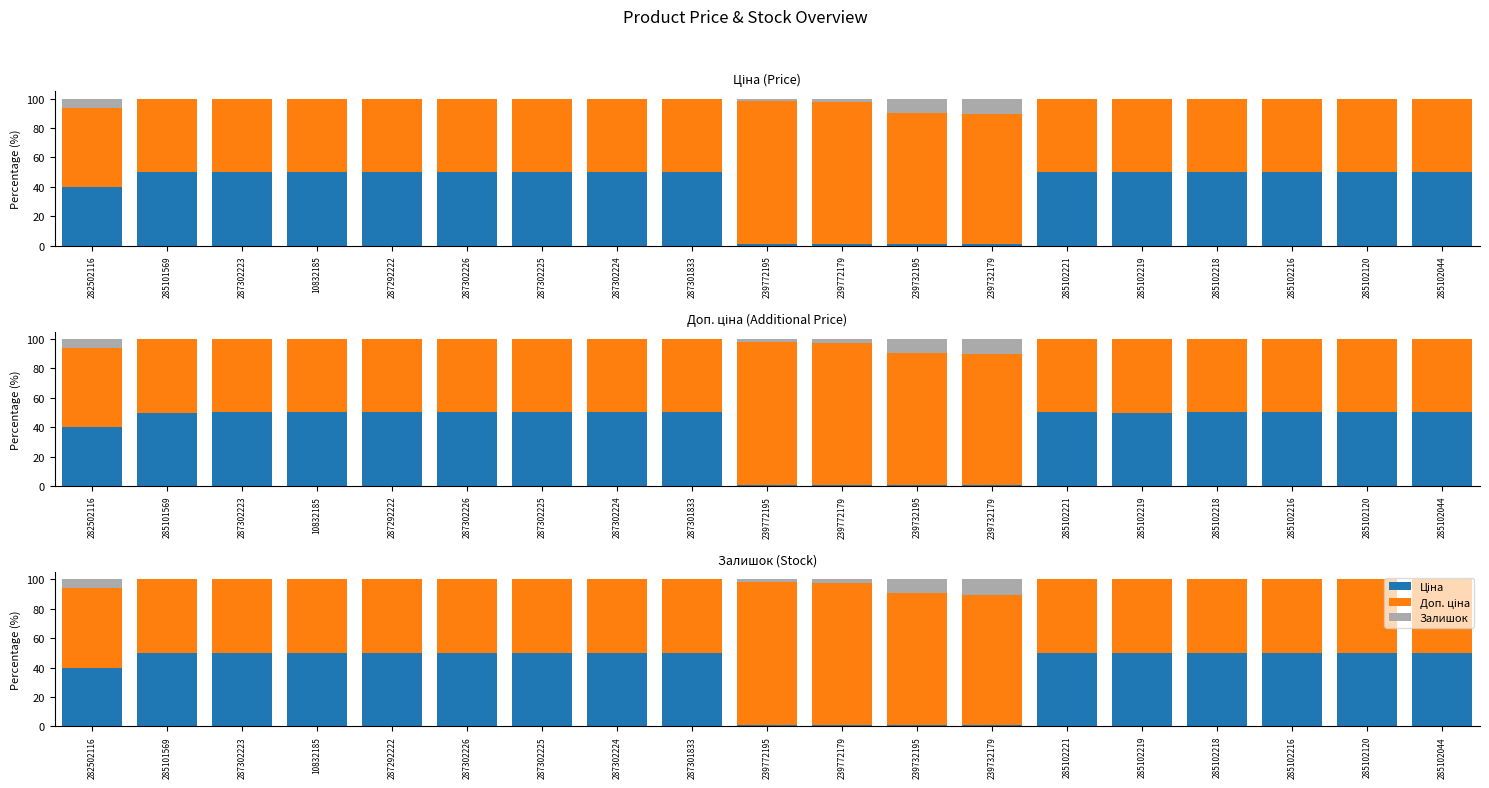

At which label does Доп. ціна reach its peak?

239772195